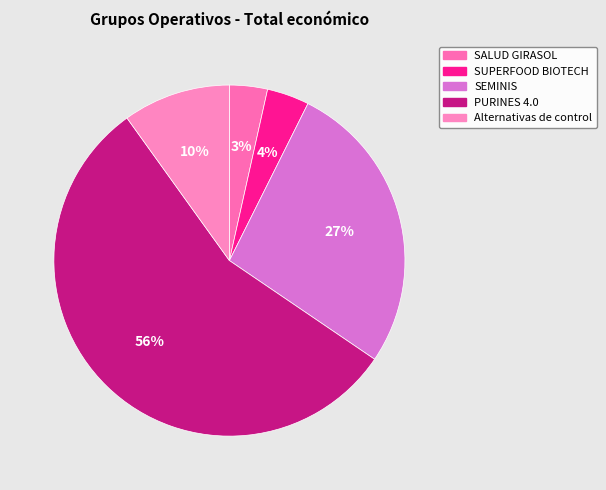

To the nearest percent, what is the difference between the largest and smallest slice percentages?

52%